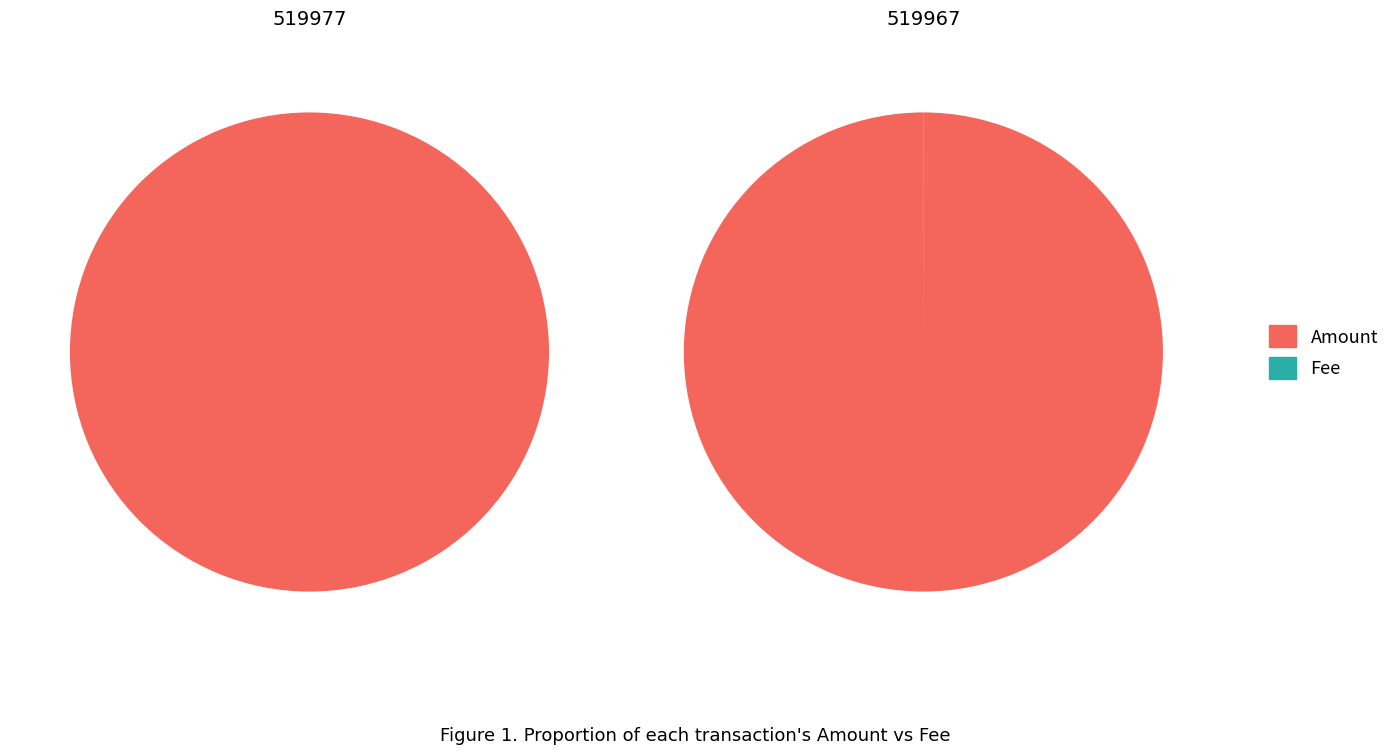

Does 519967 represent more than half of the total?

Yes